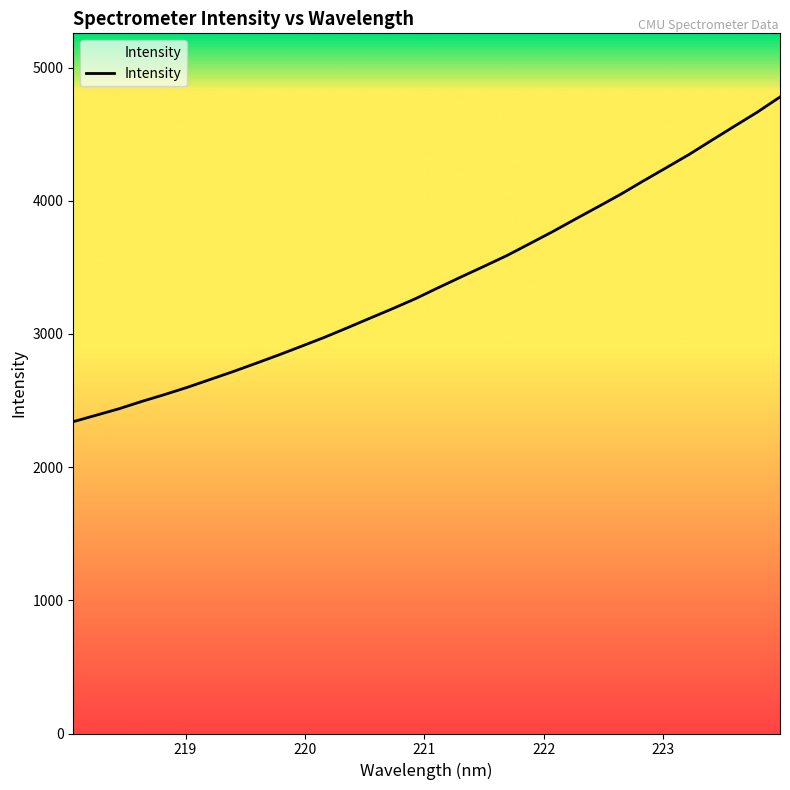

What is the maximum value shown in the chart?

4779.2